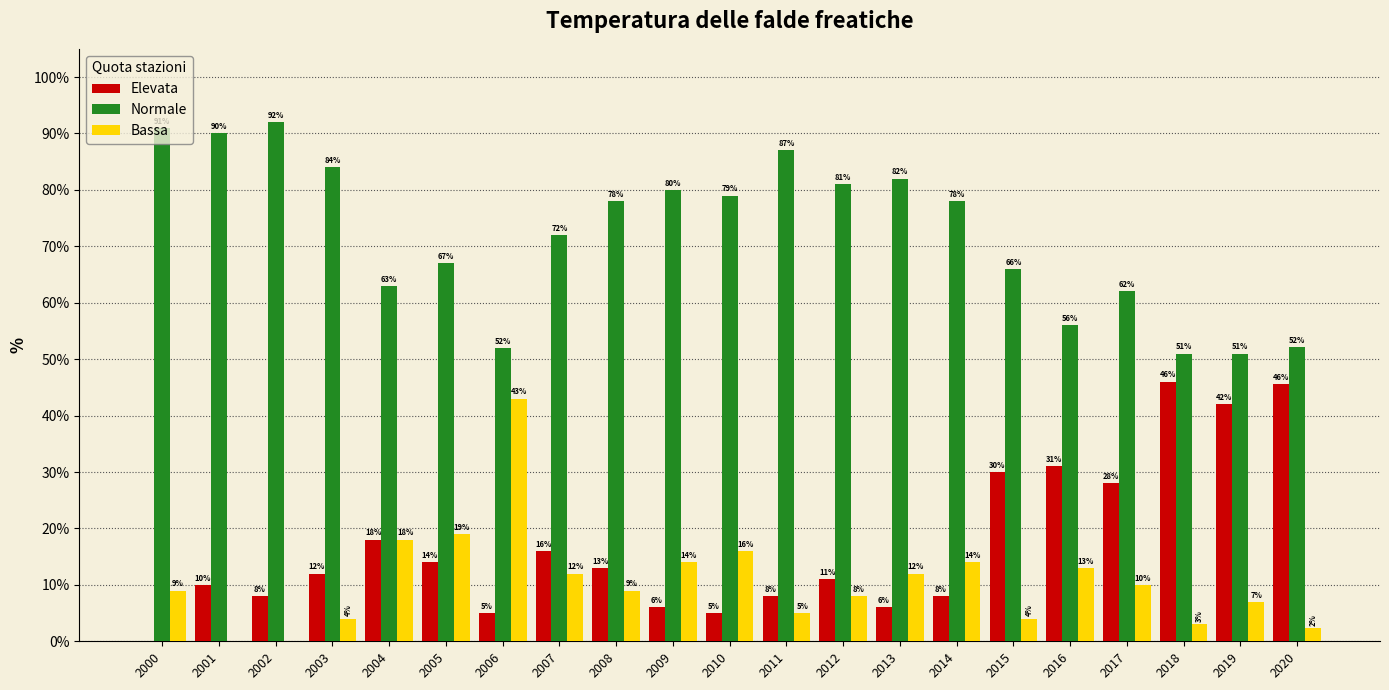

The value of Normale at 2016 is 12.3. True or false?

False